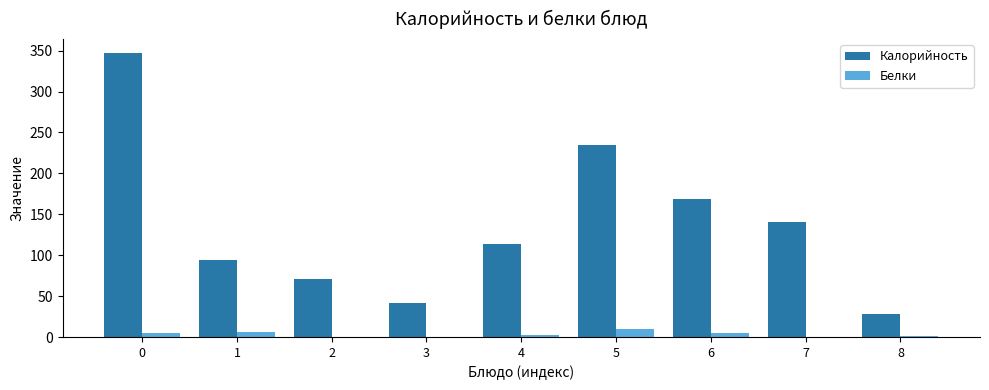

Are the bars grouped side by side (vs. stacked)?

Yes